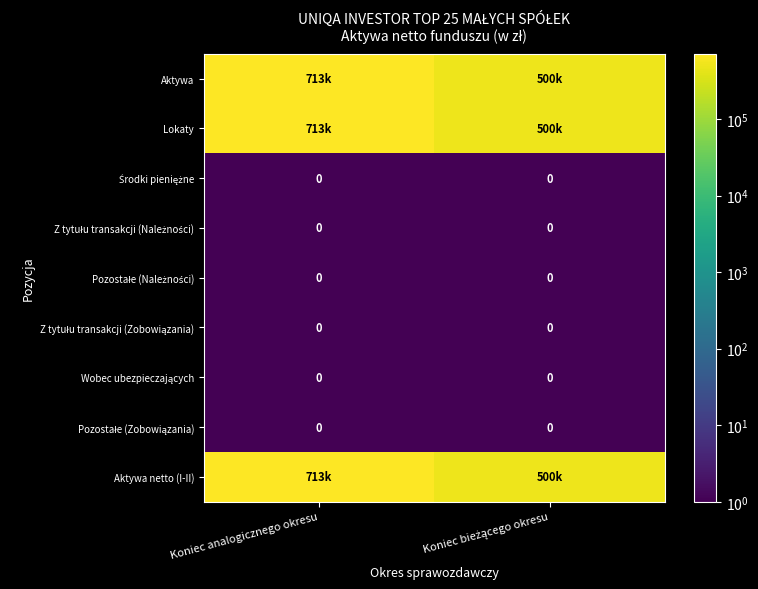

How many distinct data groups are displayed?

9